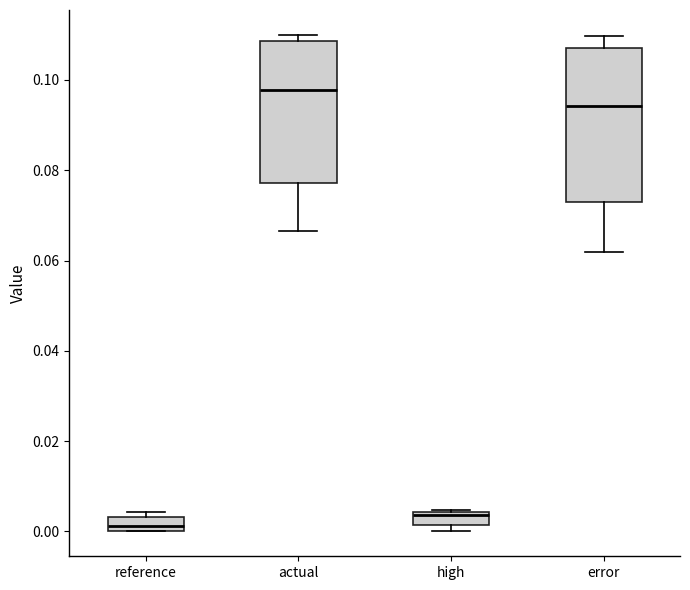

Which box's median line is the highest?

actual